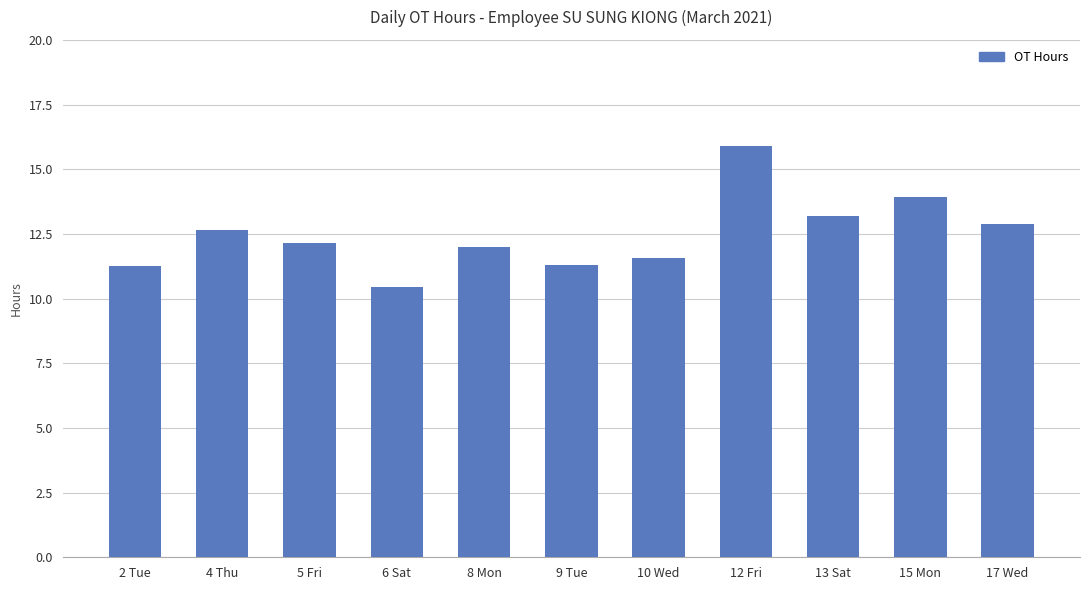

What is the minimum value shown in the chart?

10.4